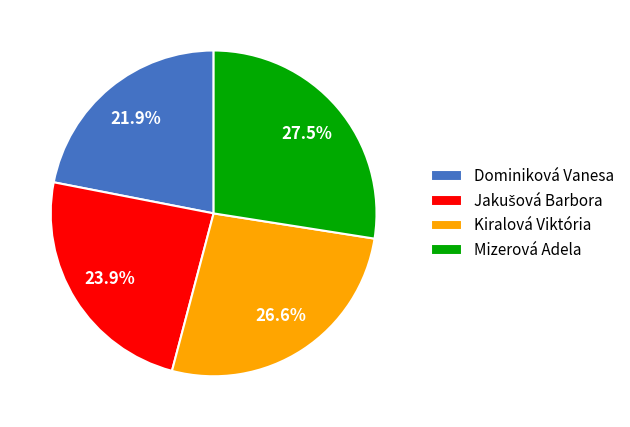

To the nearest percent, what is the average slice percentage?

25%